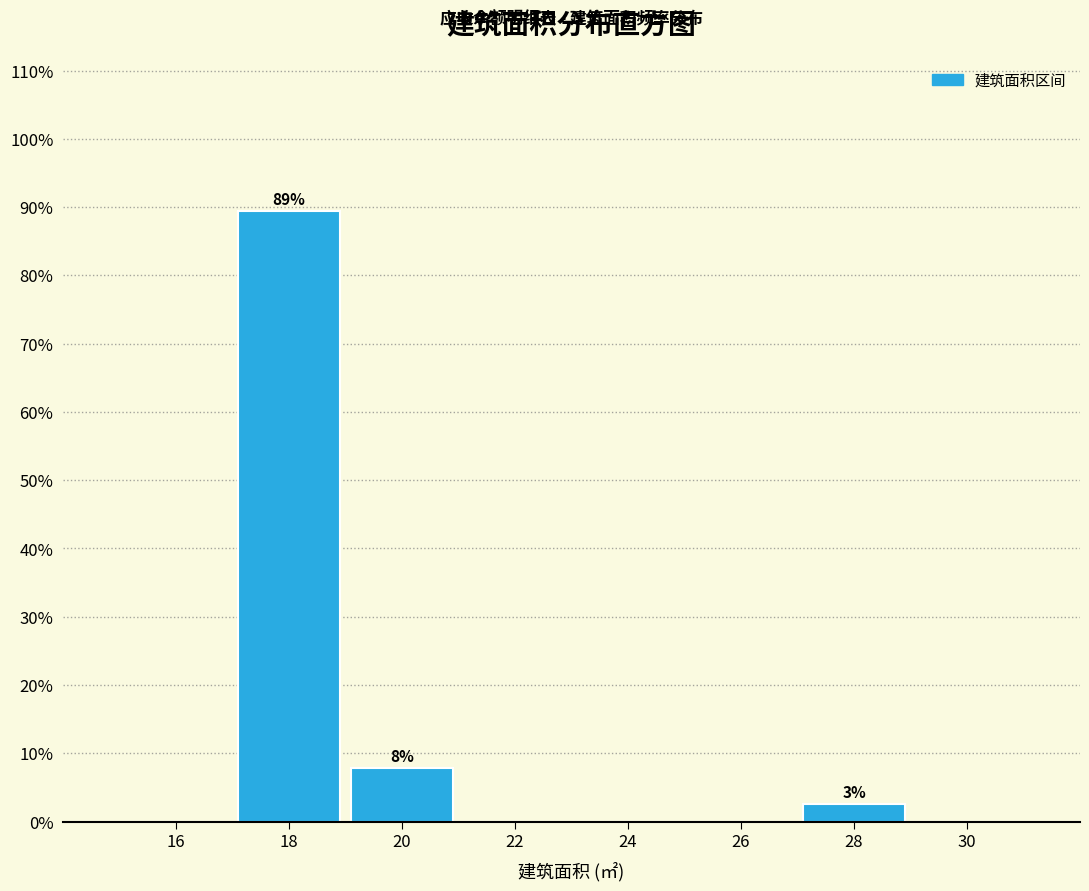

Are the bars horizontal?

No